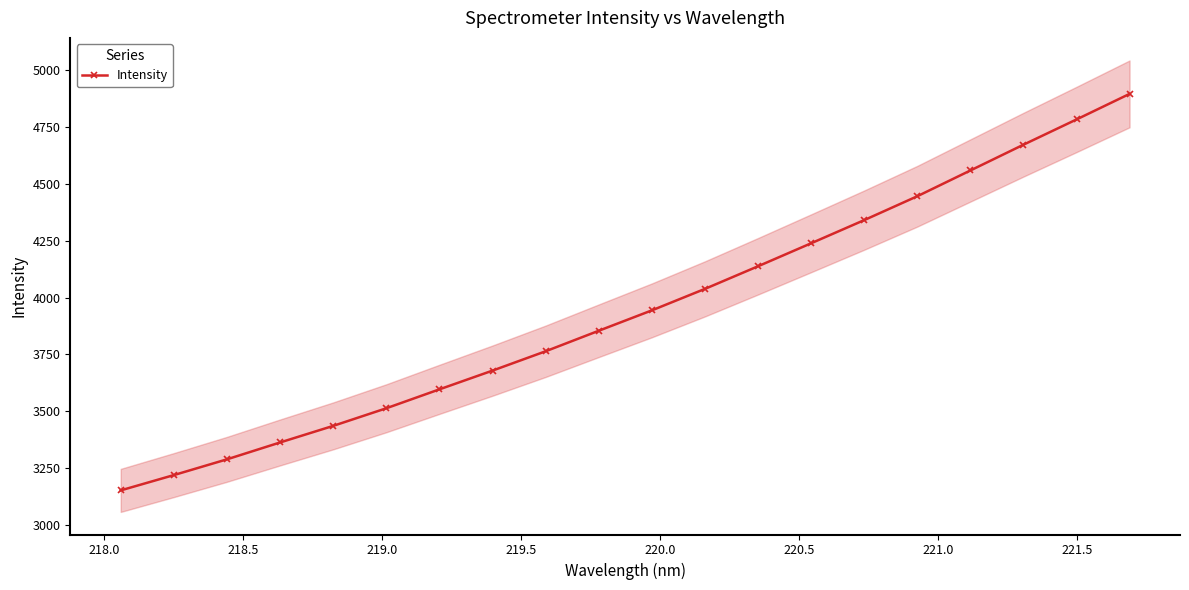

Reading right to left, what are all the values shown in this chart?

4894.6	4782.3	4671.4	4558.2	4445.0	4340.2	4238.5	4137.5	4038.2	3943.8	3854.2	3764.1	3679.2	3596.9	3513.8	3436.4	3363.6	3289.4	3220.2	3153.0